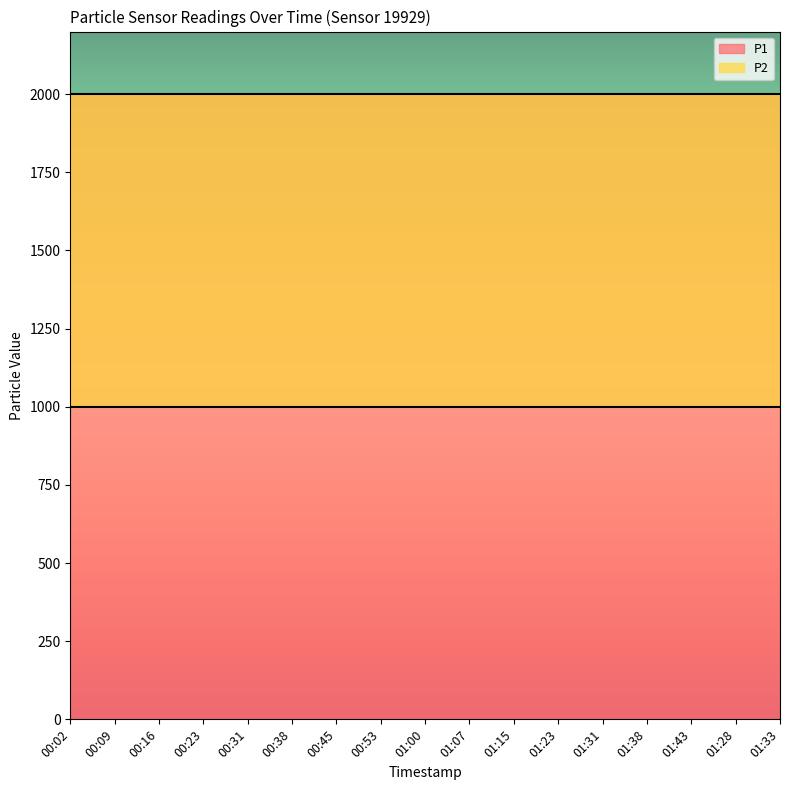

At how many categories does at least one series exceed 1874?

17